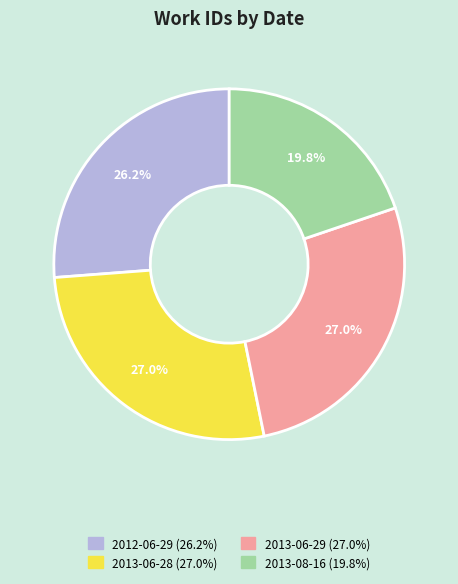

Which has a higher value, 2012-06-29 or 2013-06-29?

2013-06-29